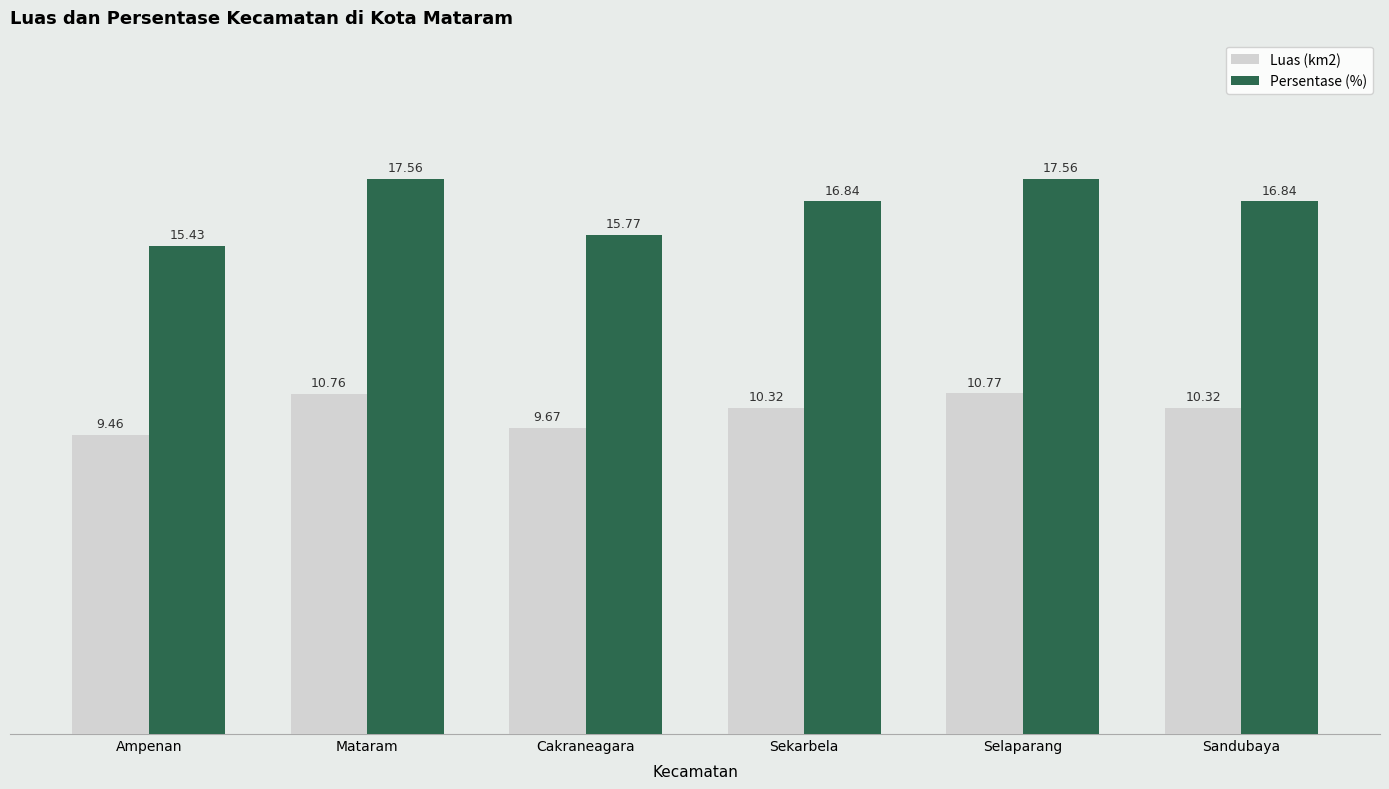

True or false: Luas (km2) has a value of 6.0 at Sandubaya.

False